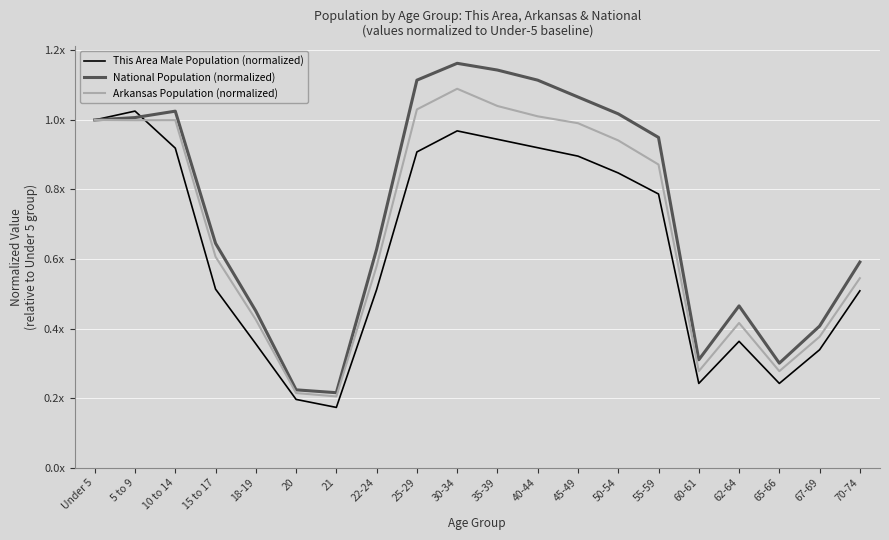

What is the value of the This Area Male Population (normalized) point at the 12th from the left?

0.9